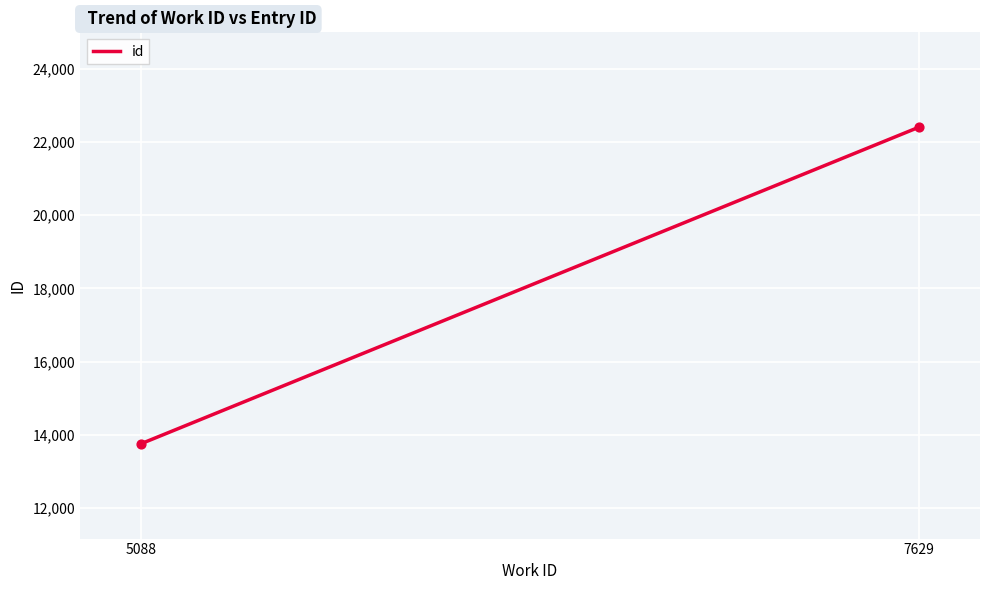

What is the maximum value shown in the chart?

22404.0